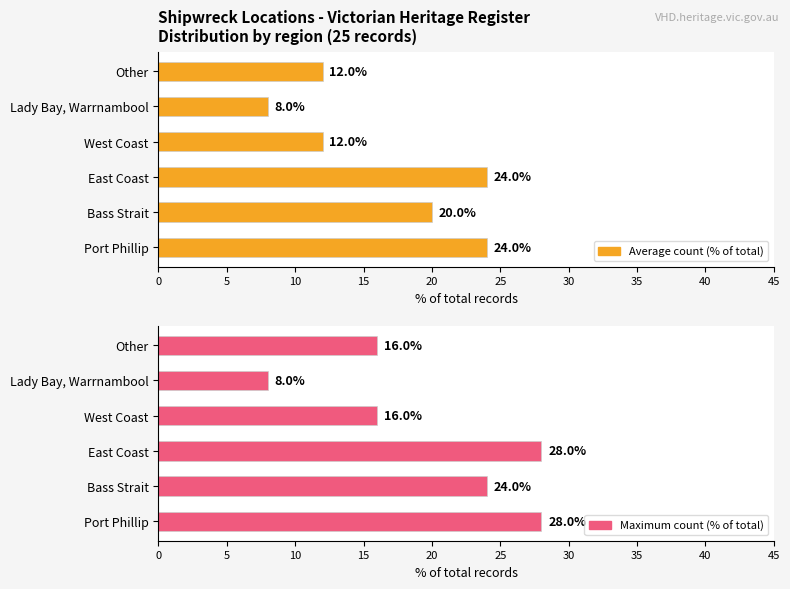

How many bars are there in total?

12